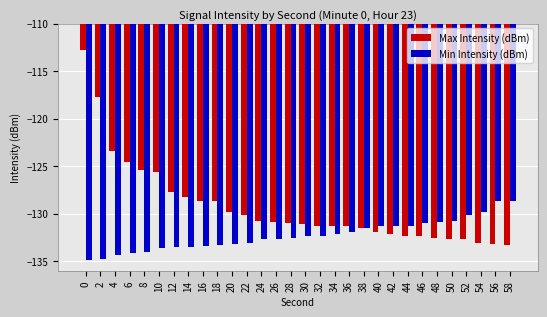

Are the bars horizontal?

No